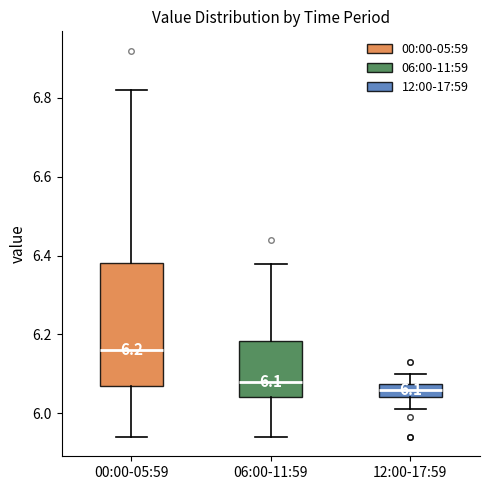

Which box is the tallest, from its lower edge to its upper edge?

00:00-05:59